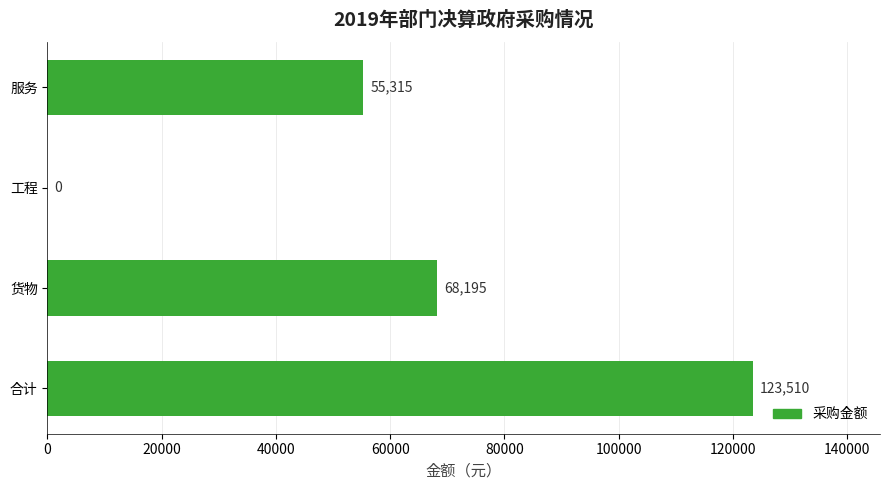

What value does the data have at 合计?

123510